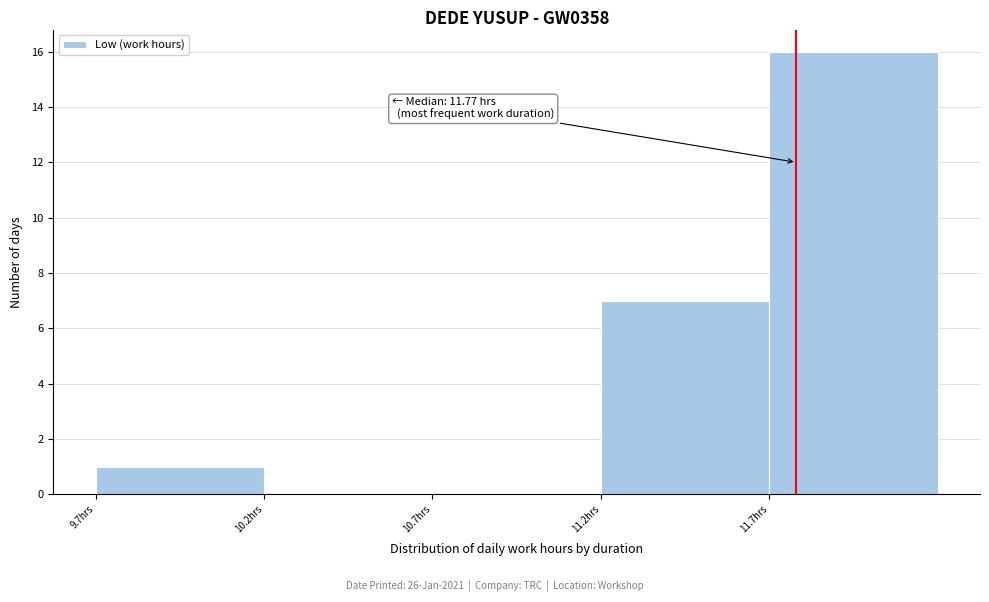

Which range on the x-axis has the tallest bar?

11.69 to 12.19